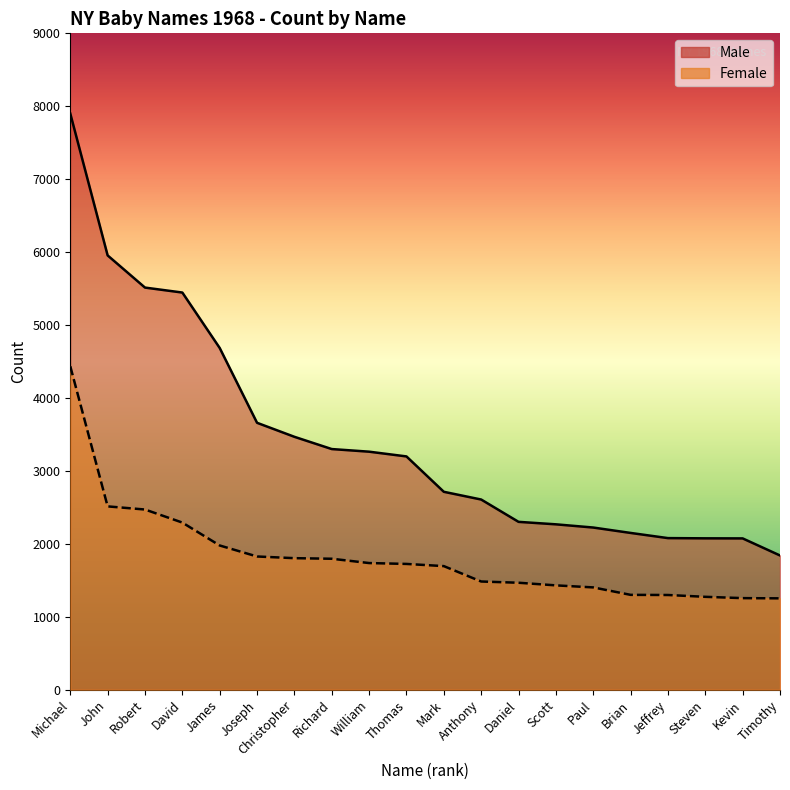

True or false: Male and Female intersect in this chart.

False